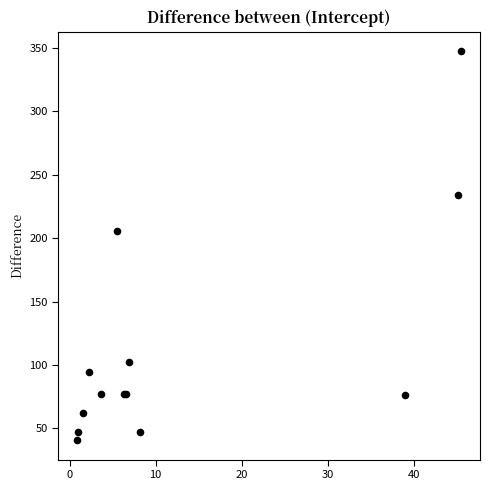

What Y value in the scatter plot is closest to 194?

205.9